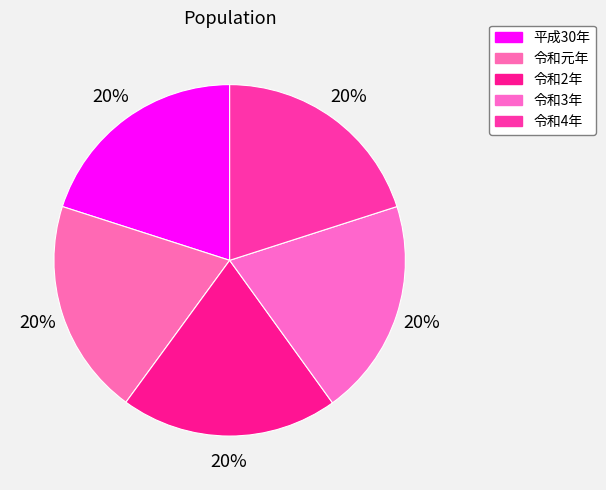

Which has a higher value, 令和2年 or 令和3年?

令和3年